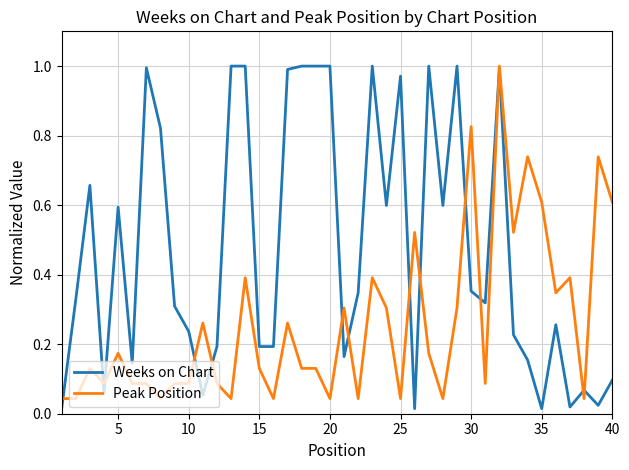

Rank the series by their average value, from highest to lowest.

Weeks on Chart, Peak Position